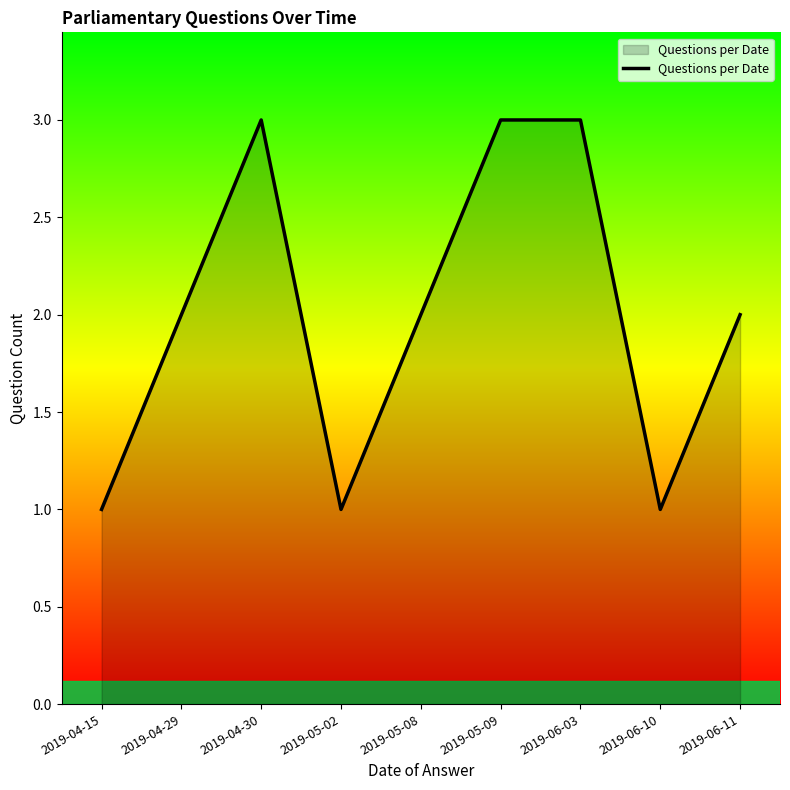

Is it true that the value at 2019-05-08 is 3?

False